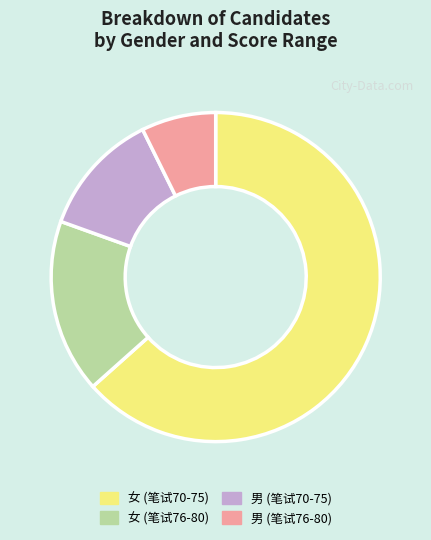

How many slices are in this pie chart?

4